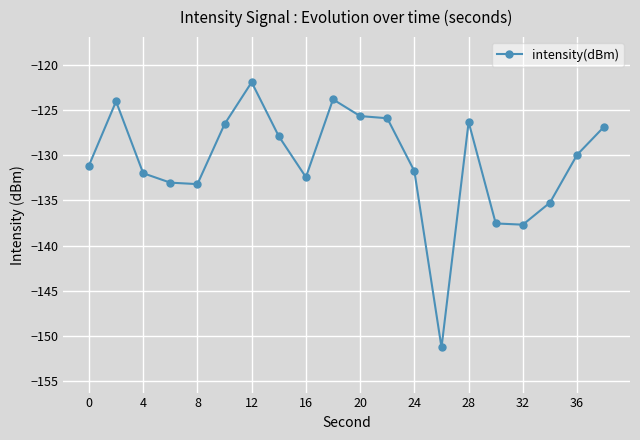

What is the difference between the maximum and second lowest values?

15.8